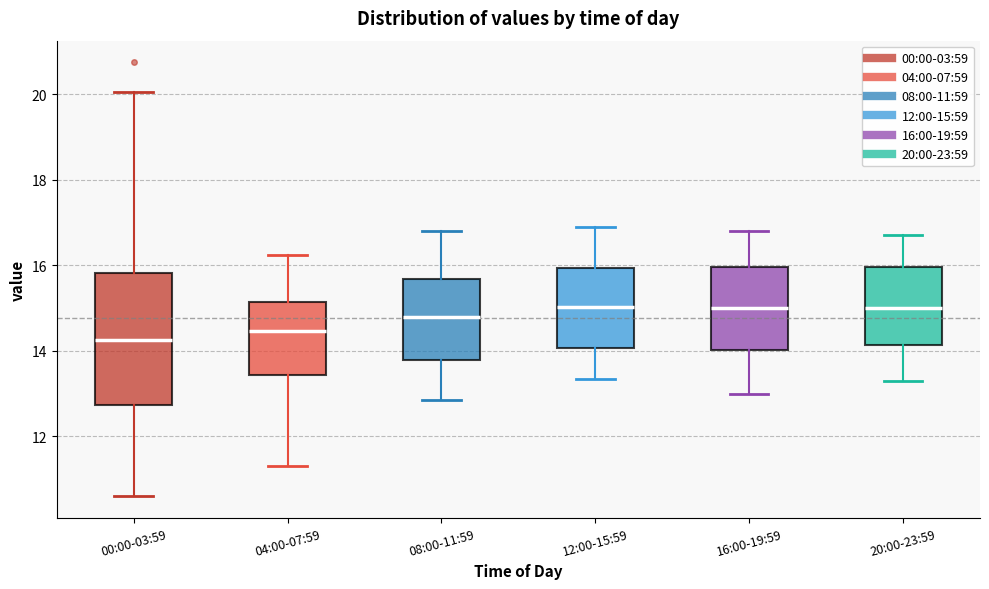

Where is the lower edge of the box for 04:00-07:59 on the y-axis? The values are not printed on the chart, so give them approximately, as read against the axis.

13.4